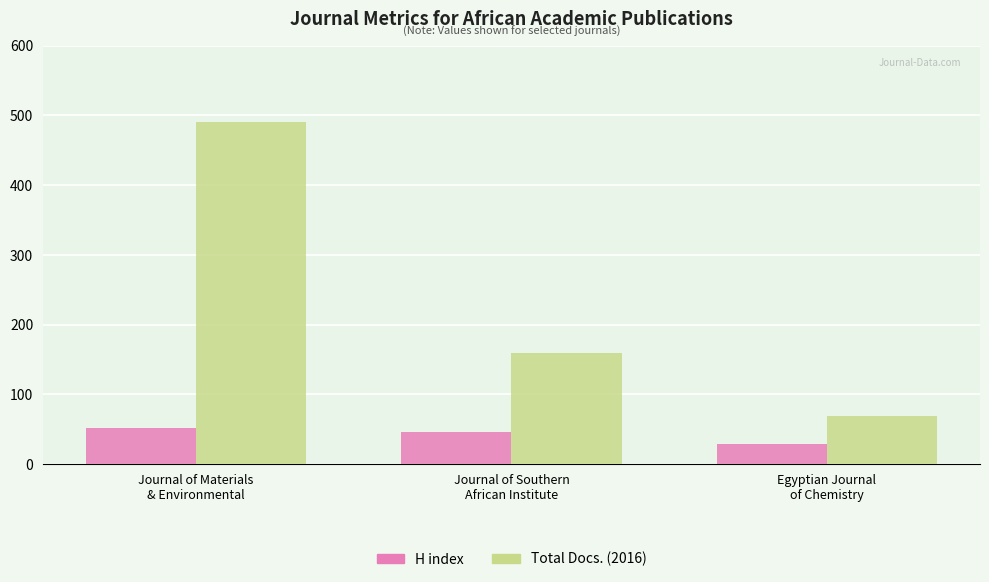

Is it true that H index equals 21 at Journal of Southern
African Institute?

False